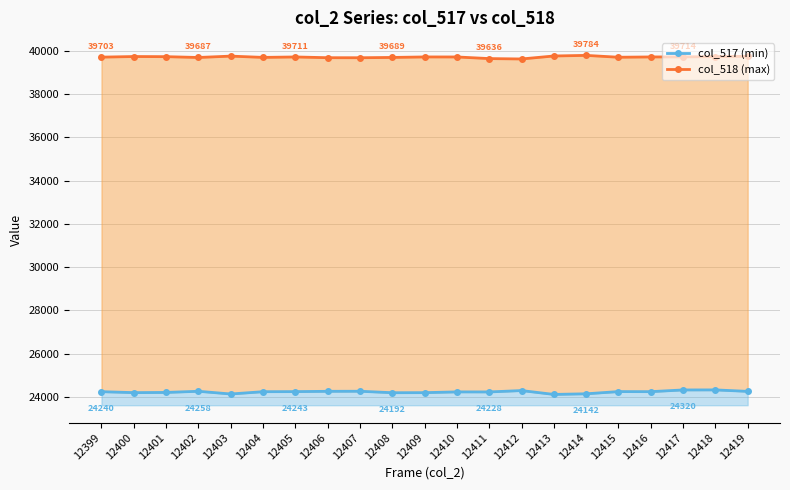

How many lines are shown in the chart?

2